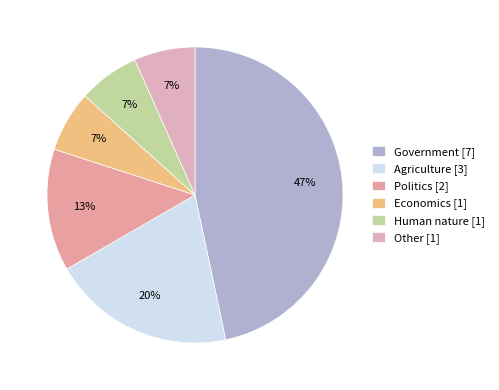

Does Human nature account for over 50% of the chart?

No